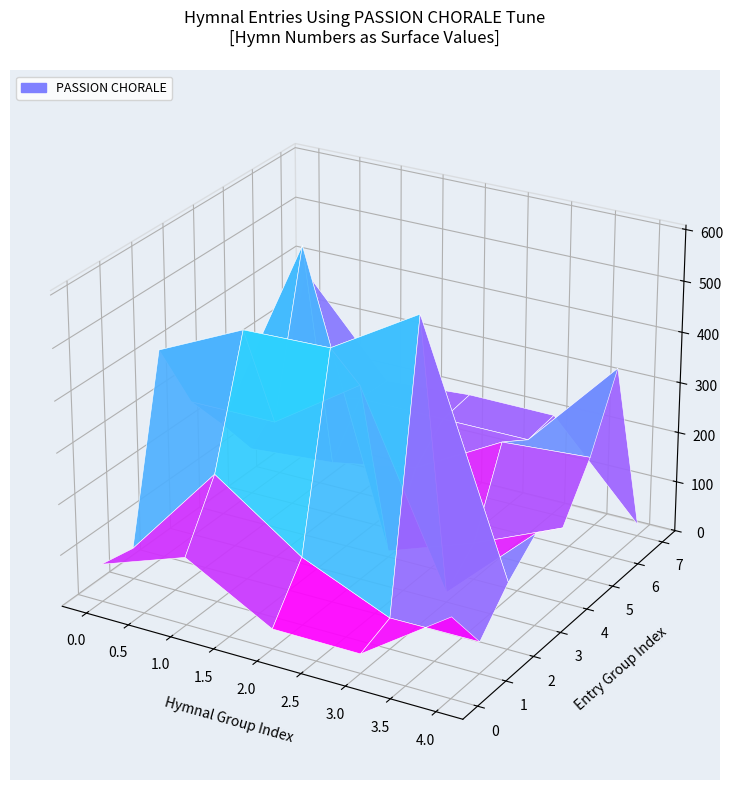

Approximately how many times larger is the value at 3 compared to 5?

0.6